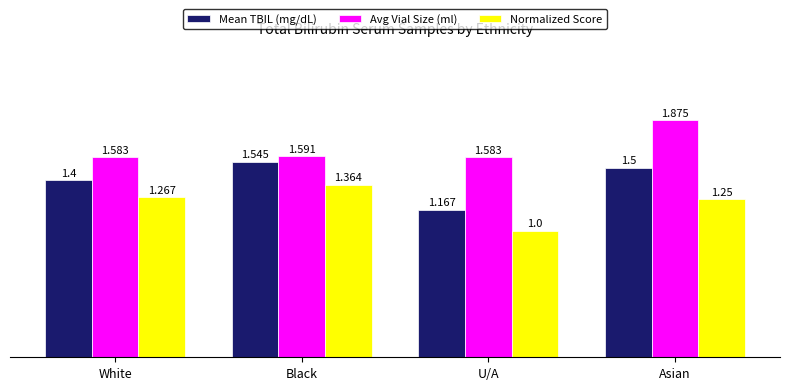

Does the chart contain stacked bars?

No